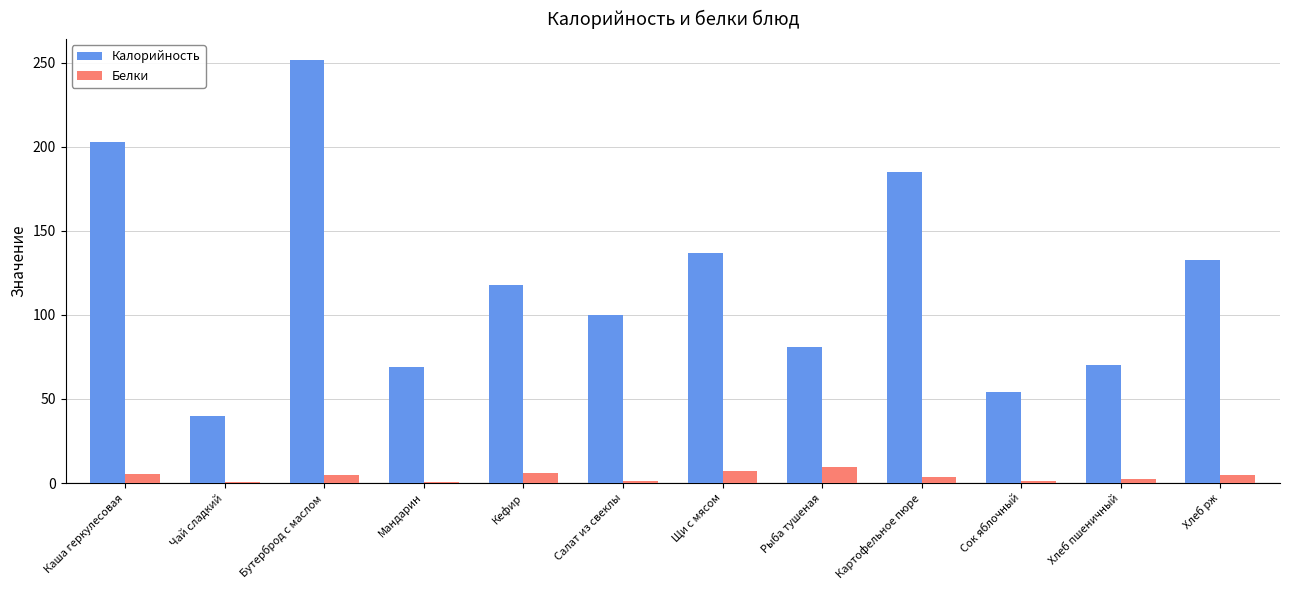

Which category has the highest value across all series?

Бутерброд с маслом